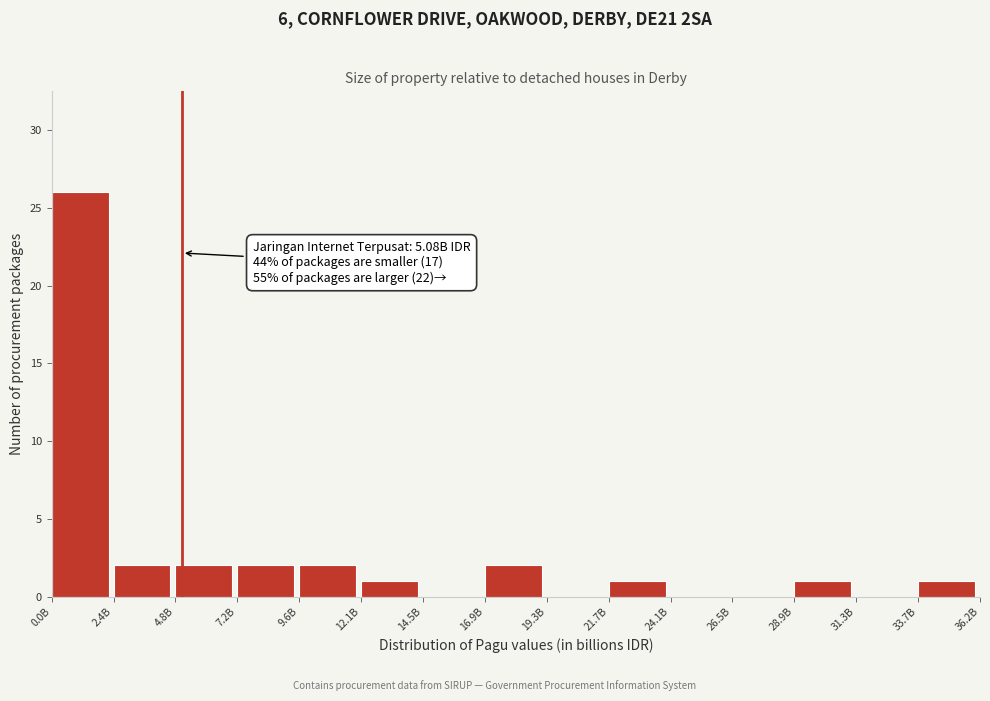

Reading left to right, what are all the values shown in this chart?

0.0B=26	2.4B=2	4.8B=2	7.2B=2	9.6B=2	12.1B=1	14.5B=0	16.9B=2	19.3B=0	21.7B=1	24.1B=0	26.5B=0	28.9B=1	31.3B=0	33.7B=1